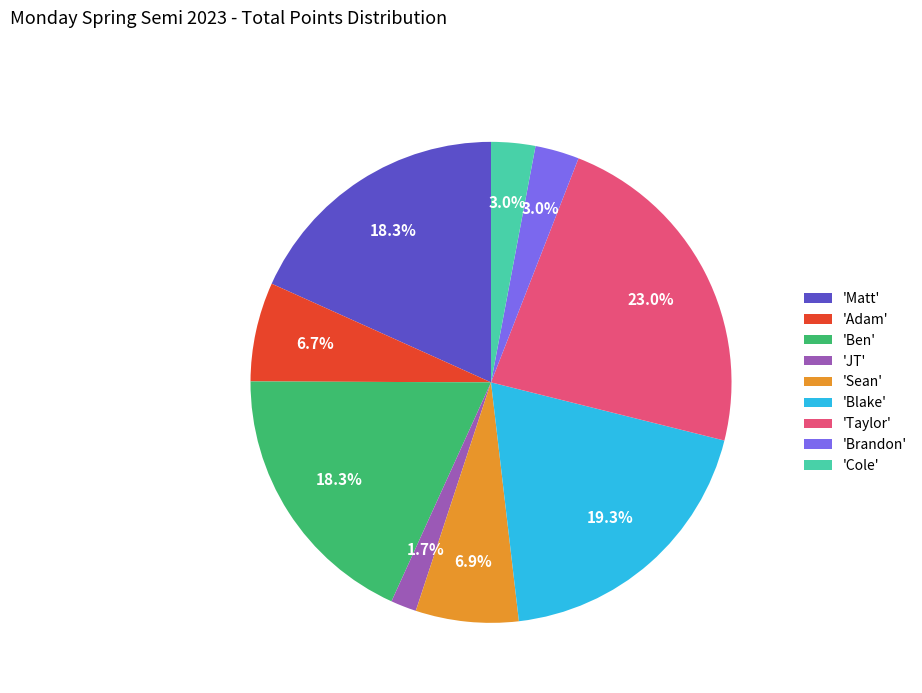

Is there any slice that represents more than half of the pie?

No